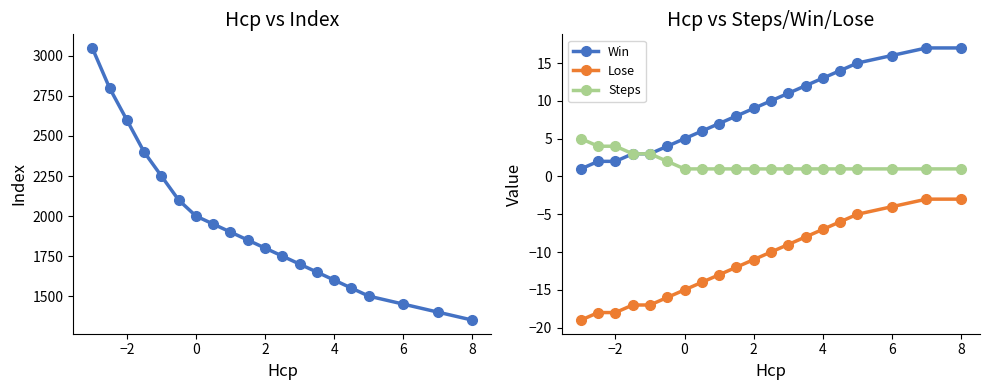

True or false: Win and Steps intersect in this chart.

False